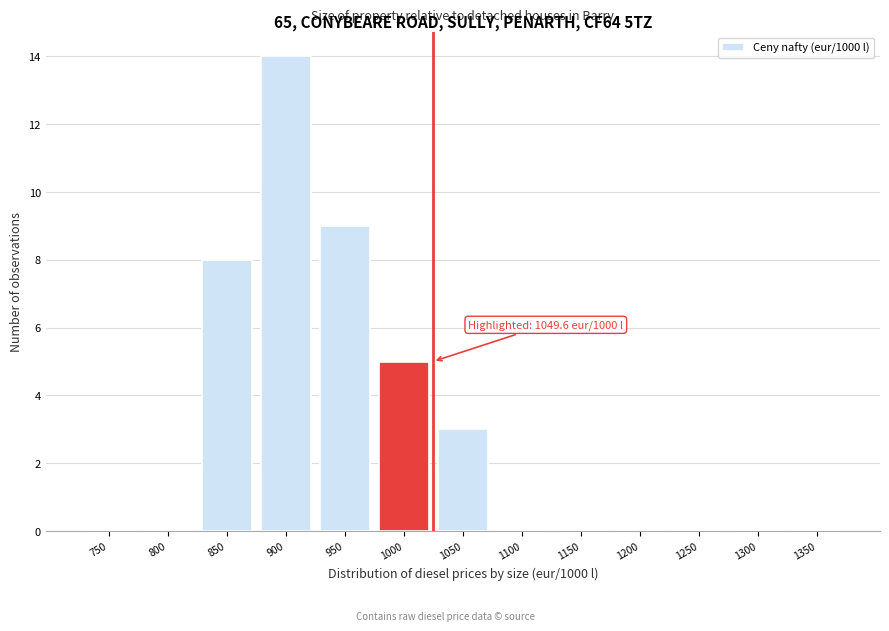

Reading left to right, list all the values displayed in this chart.

750=0	800=0	850=8	900=14	950=9	1000=5	1050=3	1100=0	1150=0	1200=0	1250=0	1300=0	1350=0